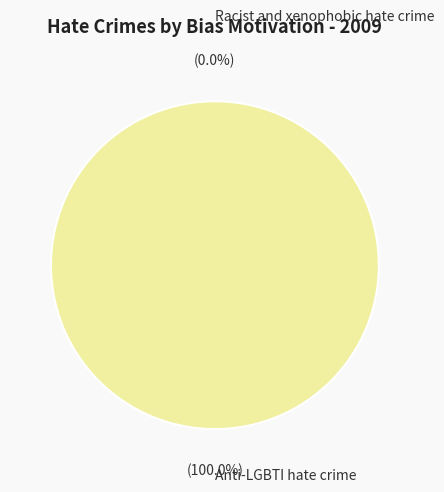

Is the sum of Racist and xenophobic hate crime and Anti-LGBTI hate crime greater than half?

Yes